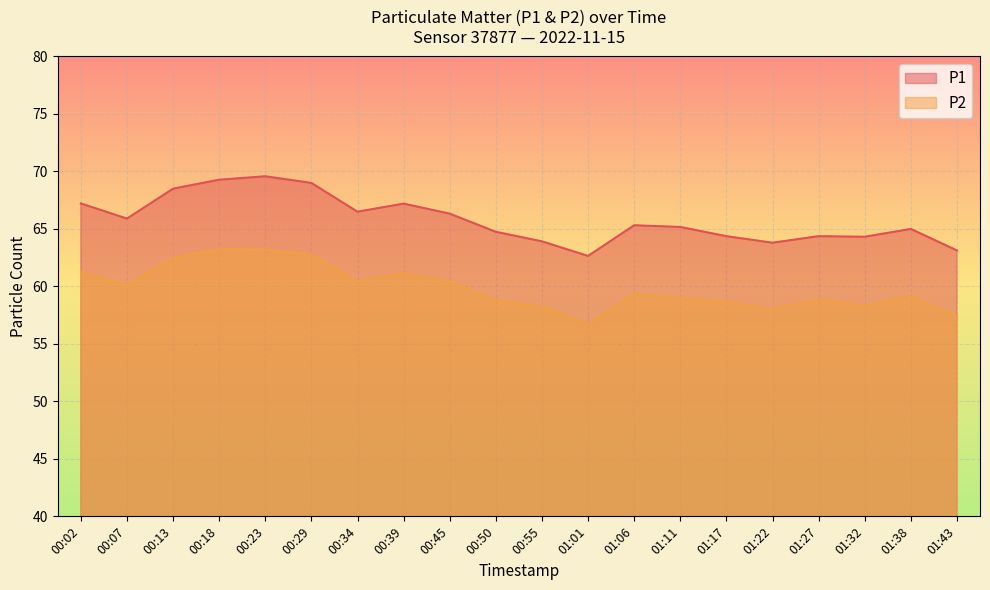

What is the value of the P1 point at the 13th from the left?

65.3